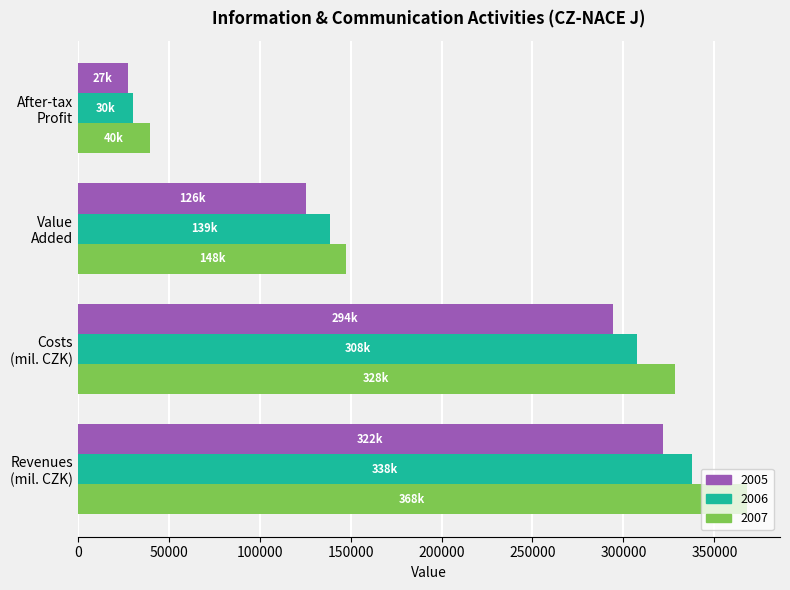

At which category is the sum across all series the highest?

Revenues
(mil. CZK)